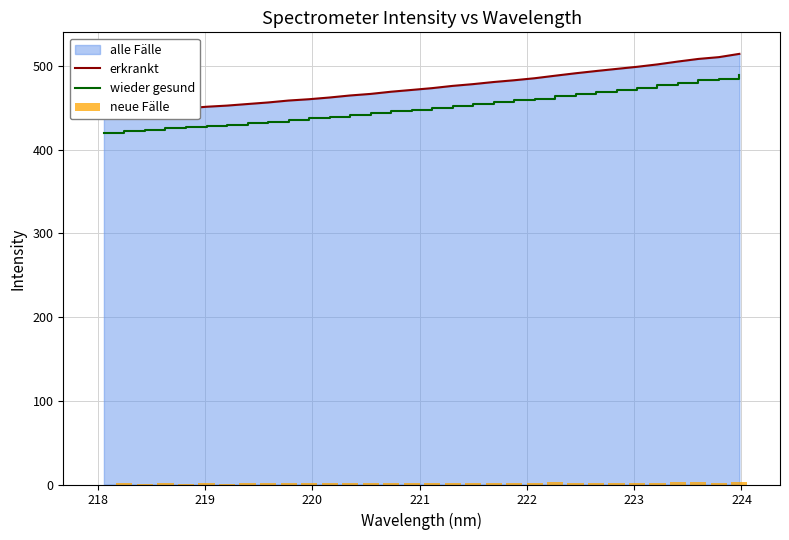

What is the maximum value for wieder gesund?

488.8